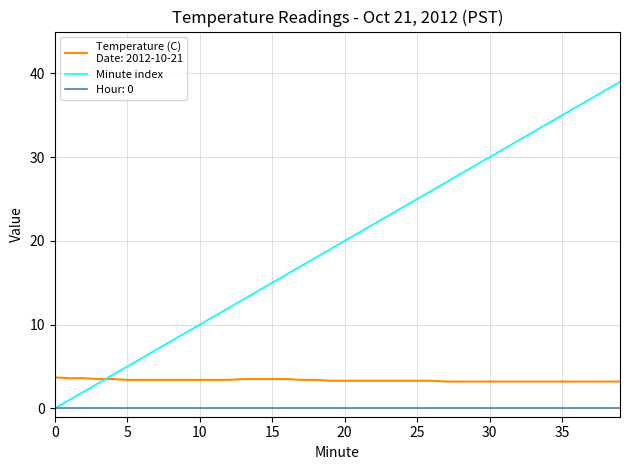

What is the greatest value displayed?

39.0